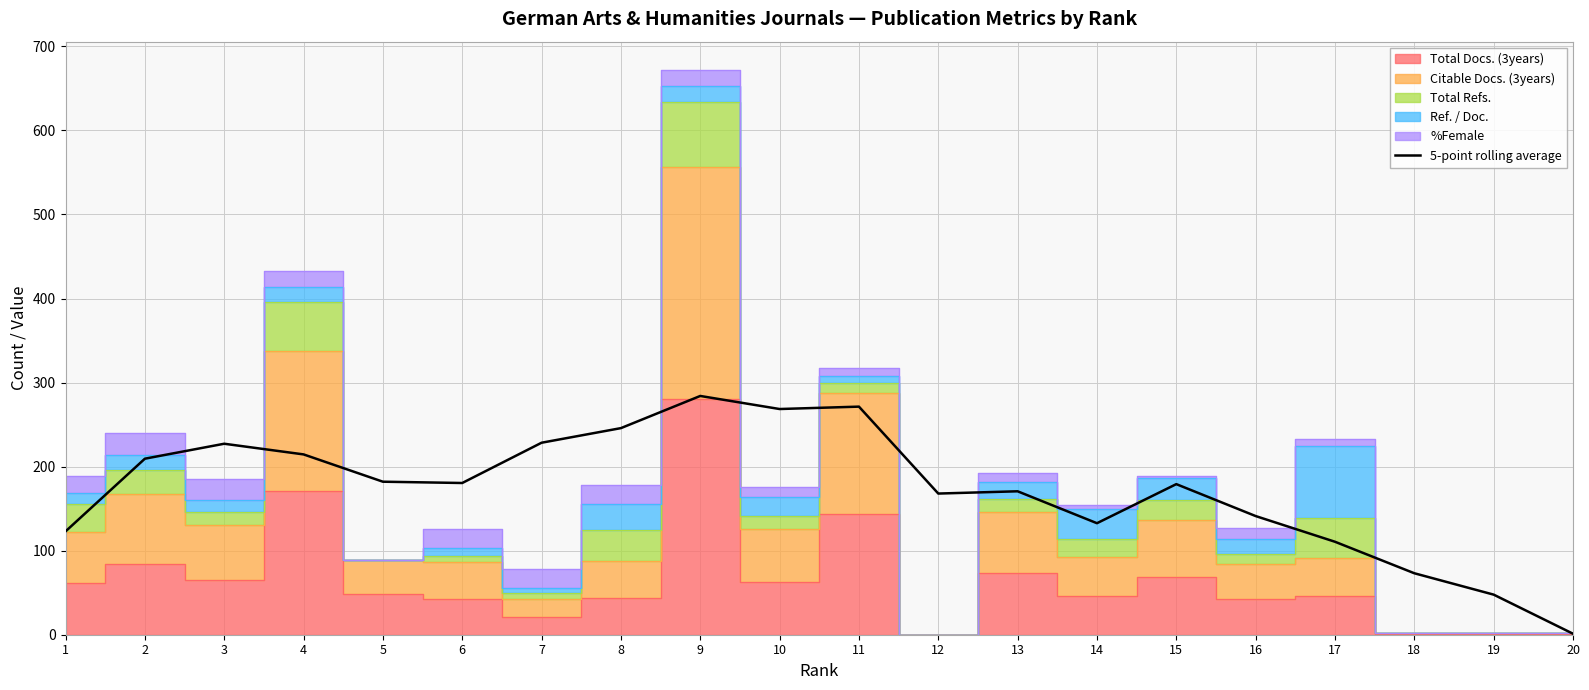

How many data points are above 180?

10